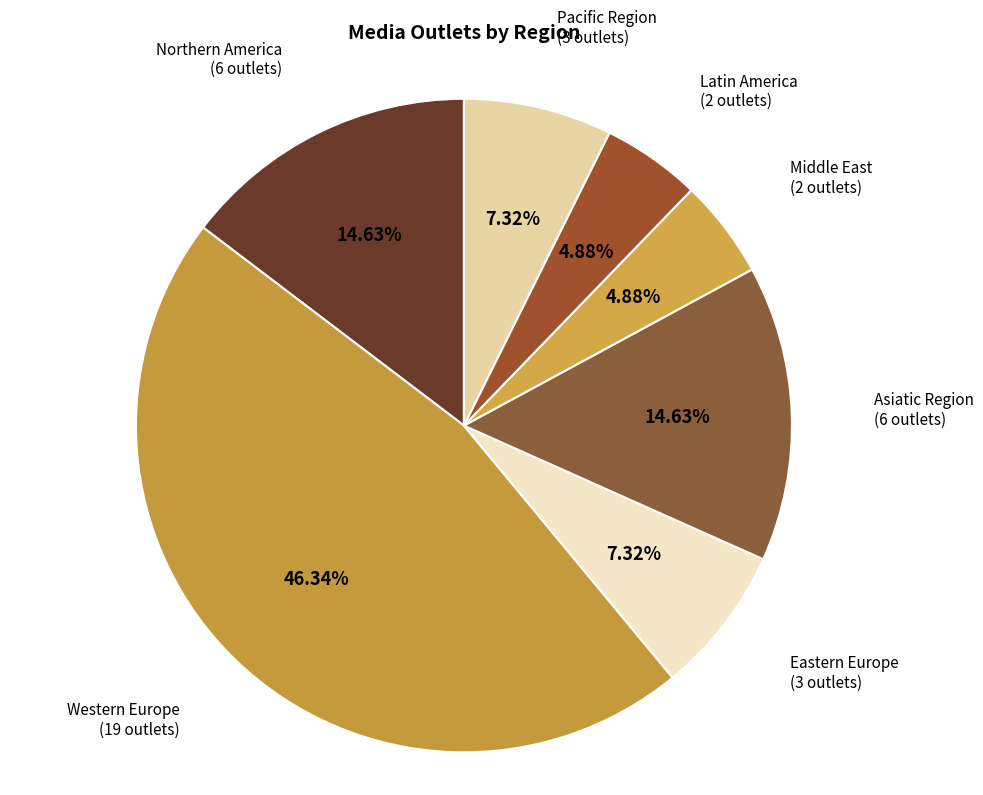

How many segments does this pie chart have?

7